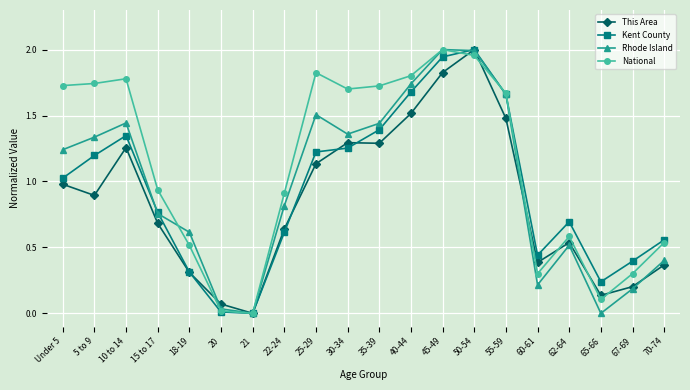

Which series changed the most between Under 5 and 45-49?

Kent County